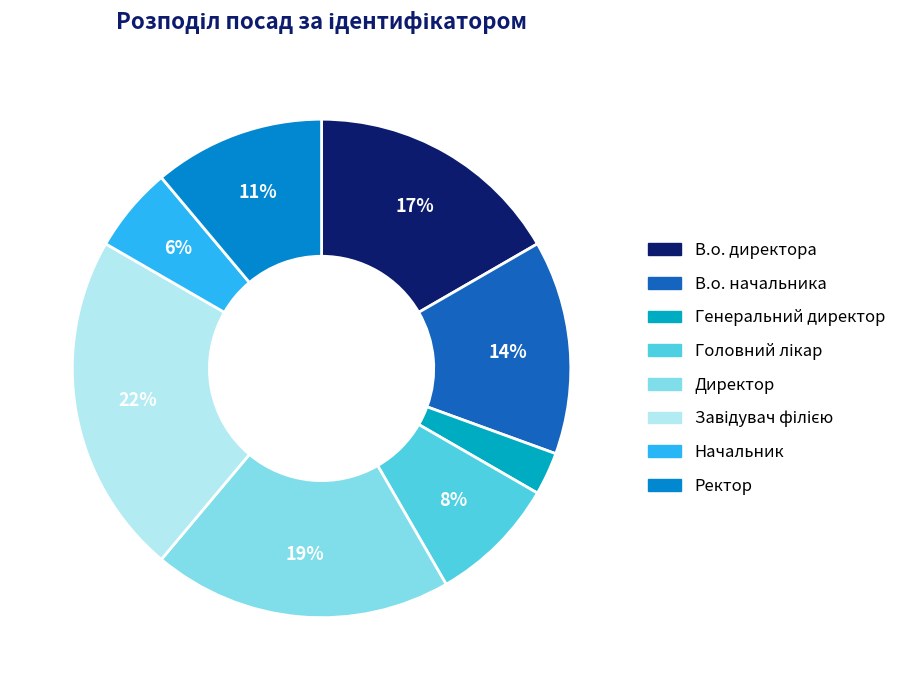

To the nearest percent, what is the difference between the Завідувач філією and Ректор slice percentages?

11%